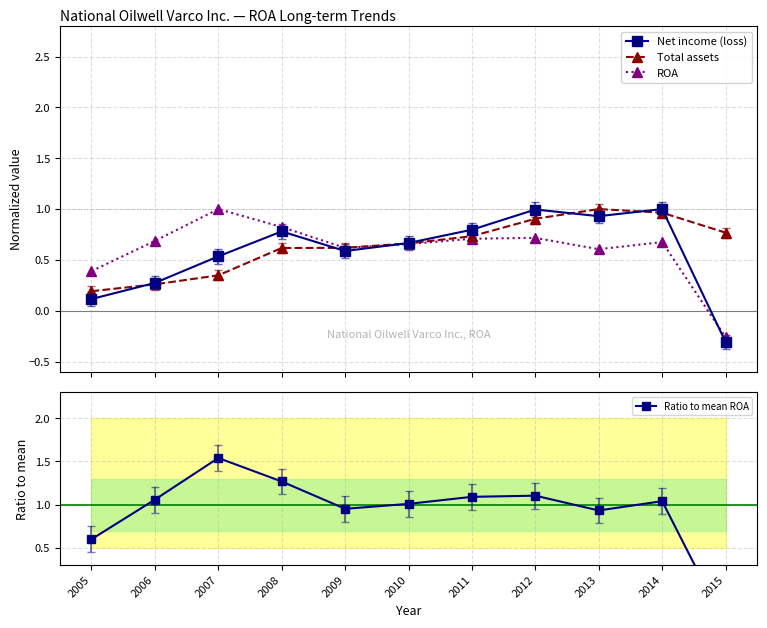

Reading left to right, transcribe all the data shown in this chart.

Net income (loss): 2005=0.1	2006=0.3	2007=0.5	2008=0.8	2009=0.6	2010=0.7	2011=0.8	2012=1.0	2013=0.9	2014=1.0	2015=-0.3
Total assets: 2005=0.2	2006=0.3	2007=0.3	2008=0.6	2009=0.6	2010=0.7	2011=0.7	2012=0.9	2013=1.0	2014=1.0	2015=0.8
ROA: 2005=0.4	2006=0.7	2007=1.0	2008=0.8	2009=0.6	2010=0.7	2011=0.7	2012=0.7	2013=0.6	2014=0.7	2015=-0.3
Ratio to mean ROA: 2005=0.6	2006=1.1	2007=1.5	2008=1.3	2009=1.0	2010=1.0	2011=1.1	2012=1.1	2013=0.9	2014=1.0	2015=-0.4